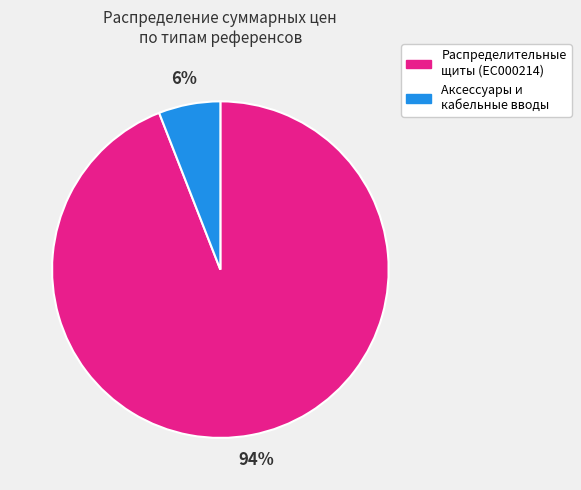

Does any single category account for the majority?

Yes